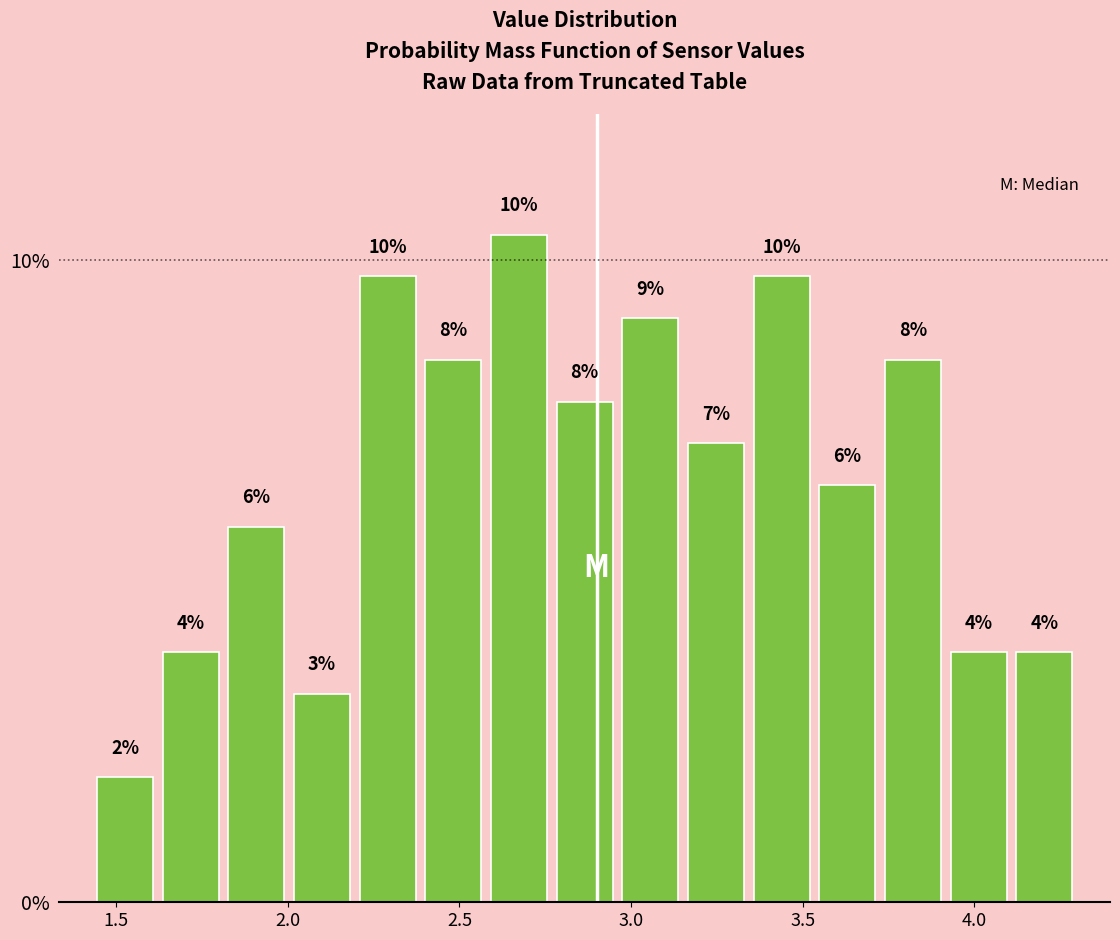

Read against the x-axis, roughly where is the centre of the tallest bar?

2.65